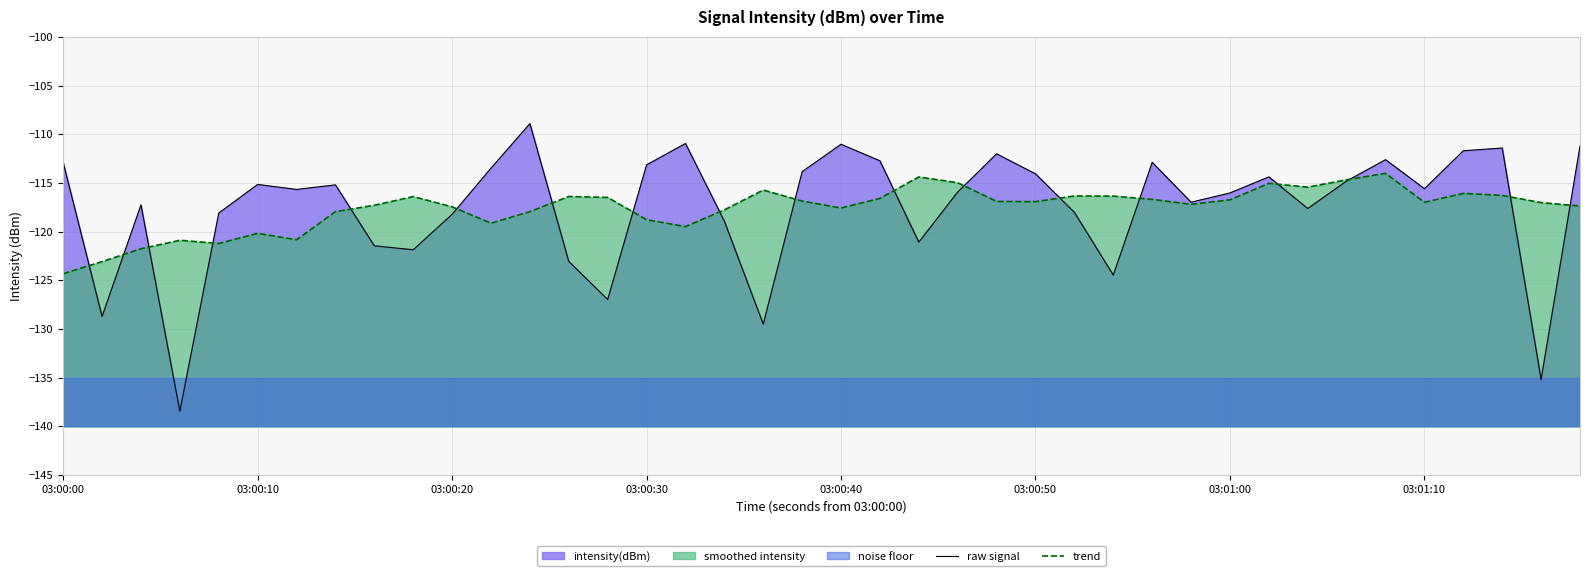

What is the value of the trend point at the 18th from the left?

-117.8